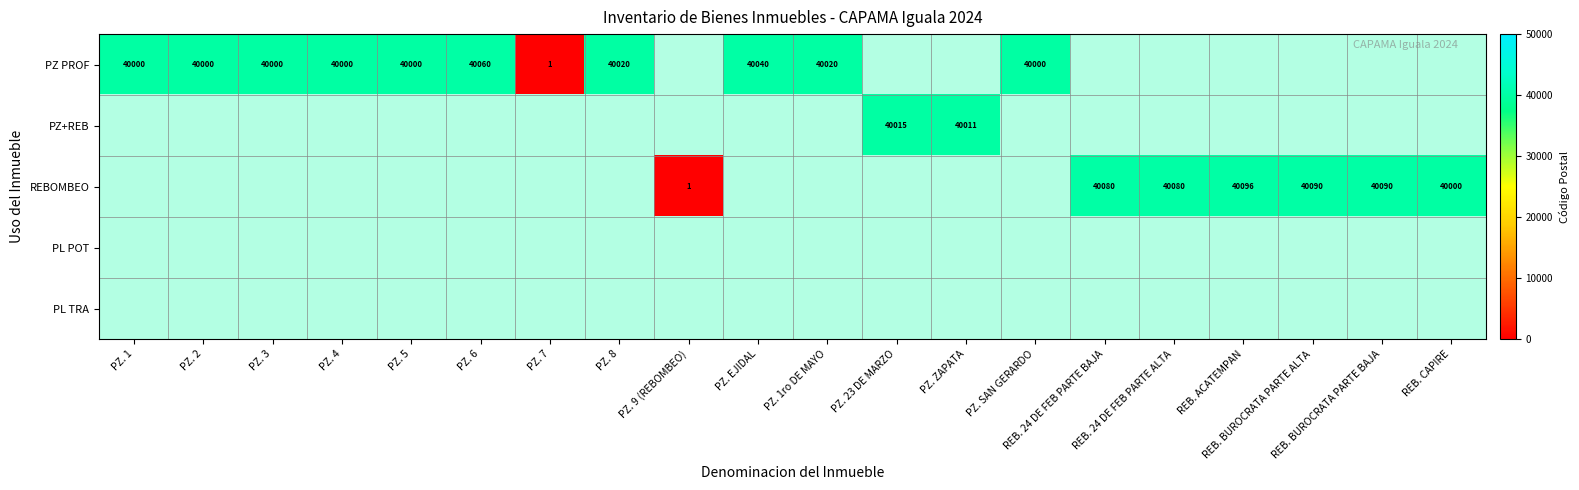

What is the highest value of the PZ PROF series?

40060.0